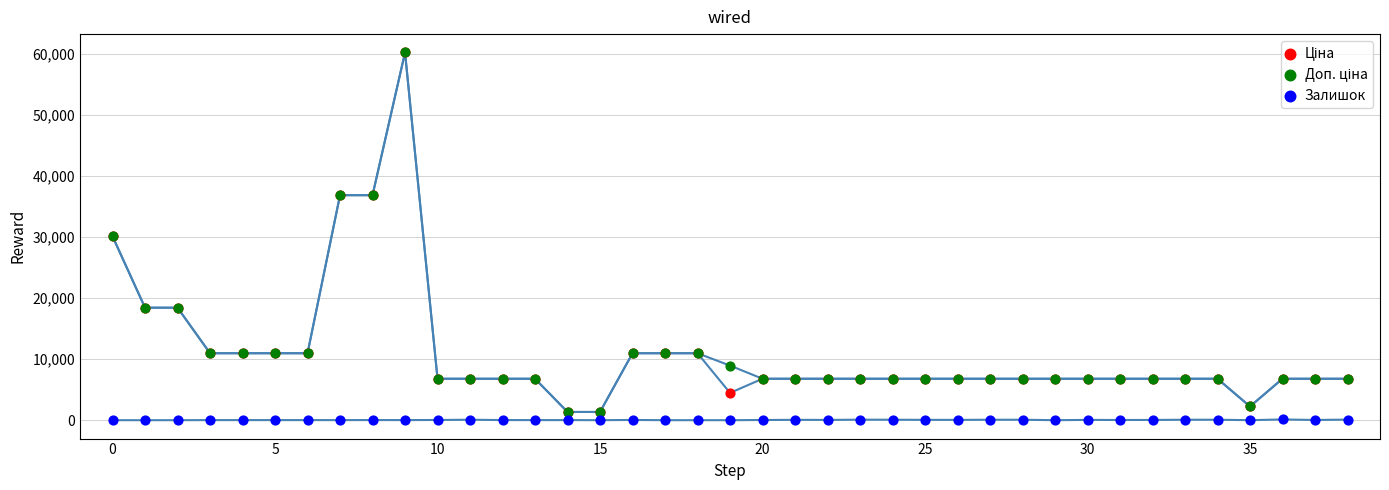

Which series reaches the minimum Y coordinate?

Залишок